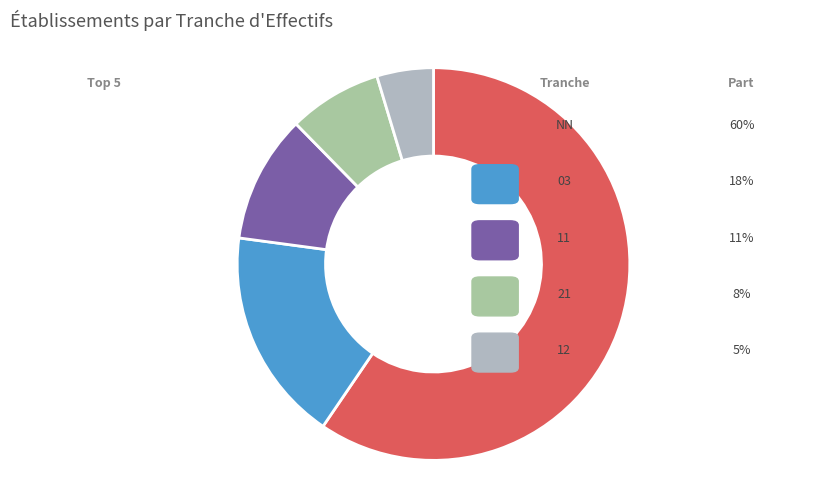

Is it true that 00 is 1% of the pie?

False